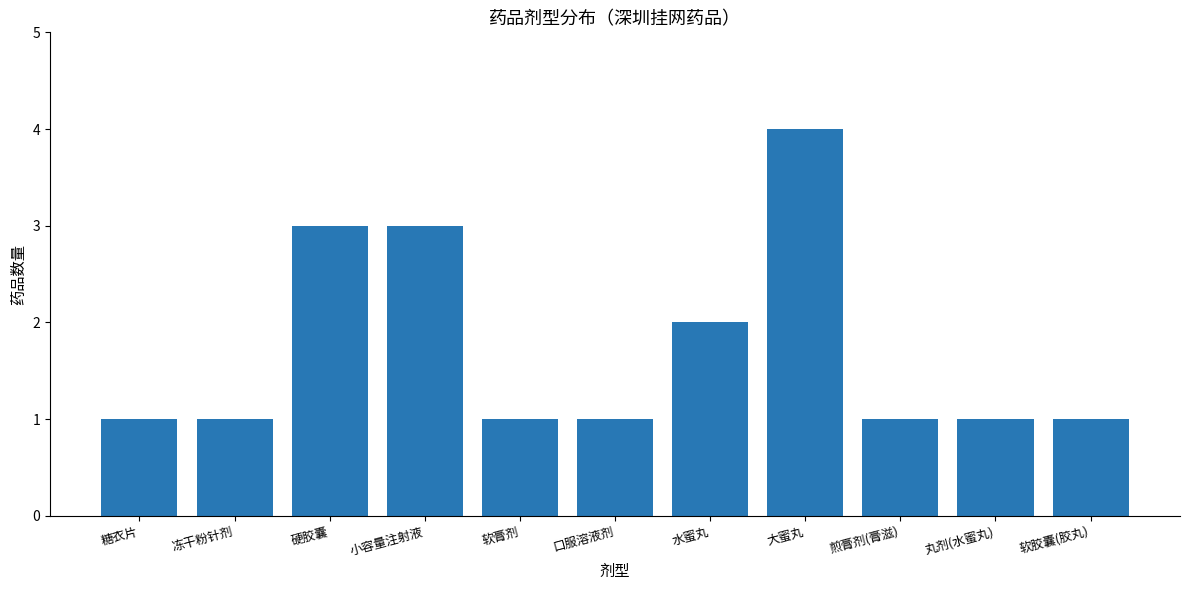

Which label corresponds to the largest value in the chart?

大蜜丸